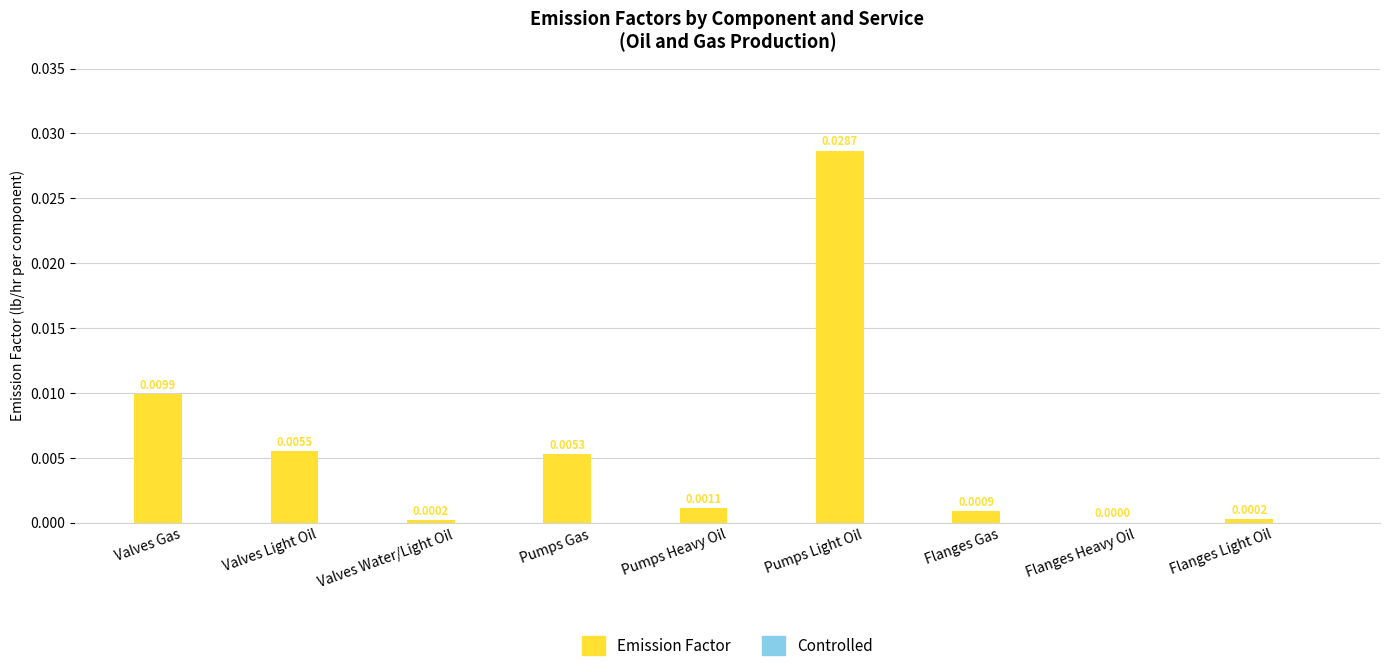

Between Pumps Heavy Oil and Pumps Gas, which is larger?

Pumps Gas